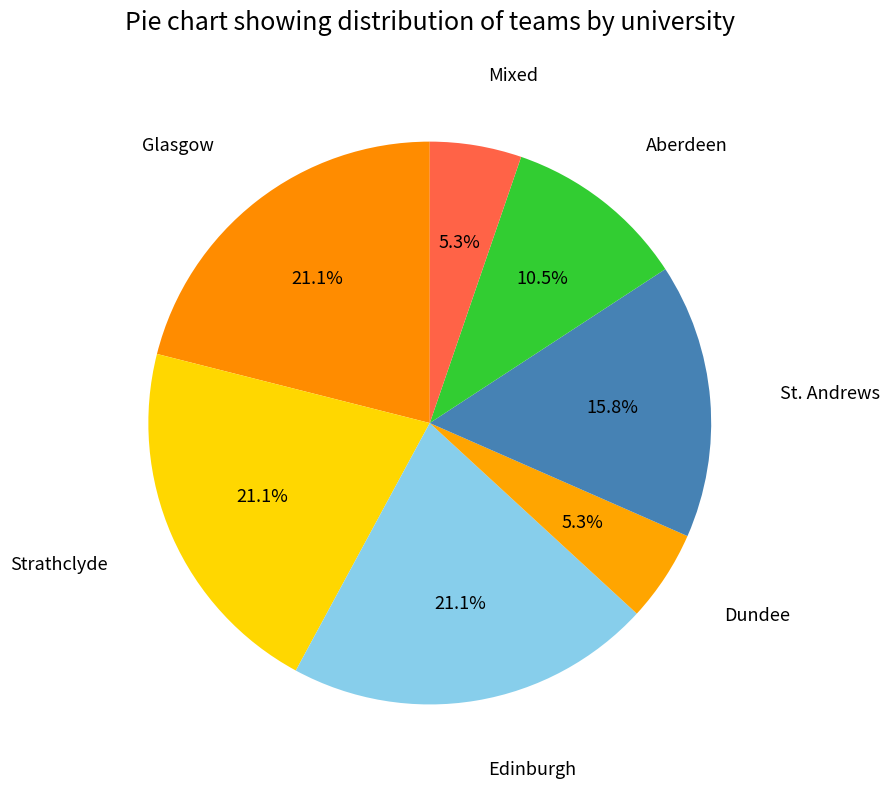

True or false: St. Andrews accounts for 10% of the total.

False